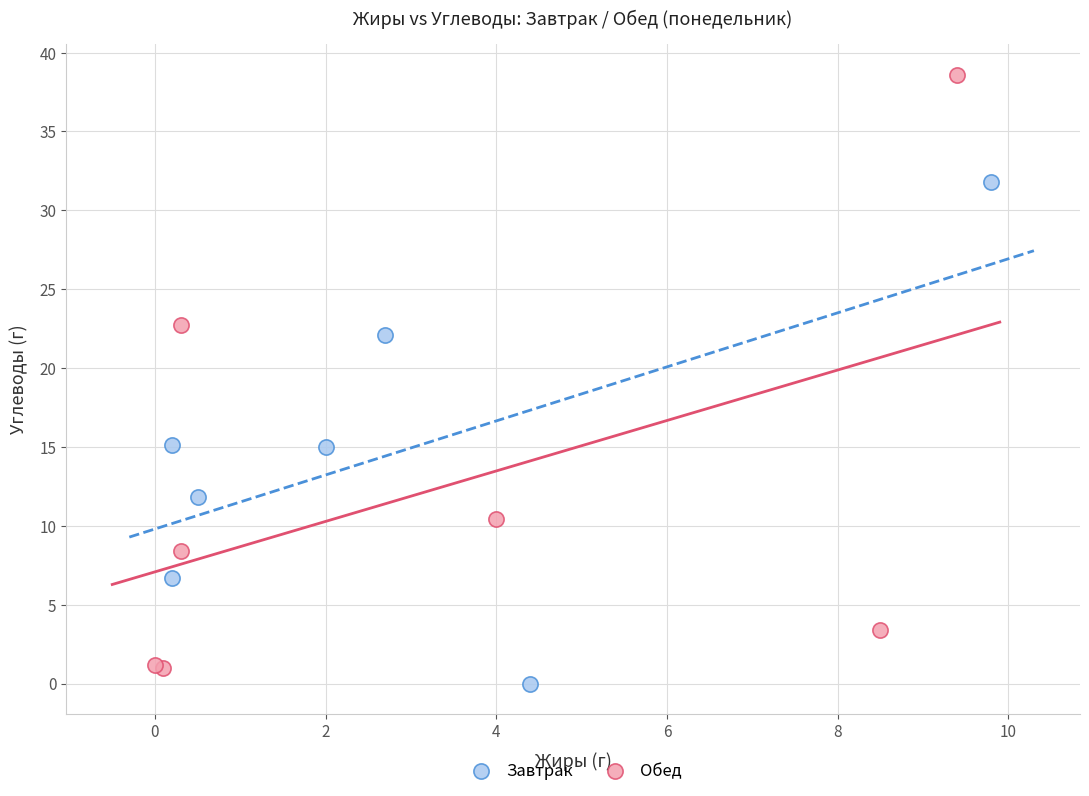

Which series contains the highest Y value?

Обед